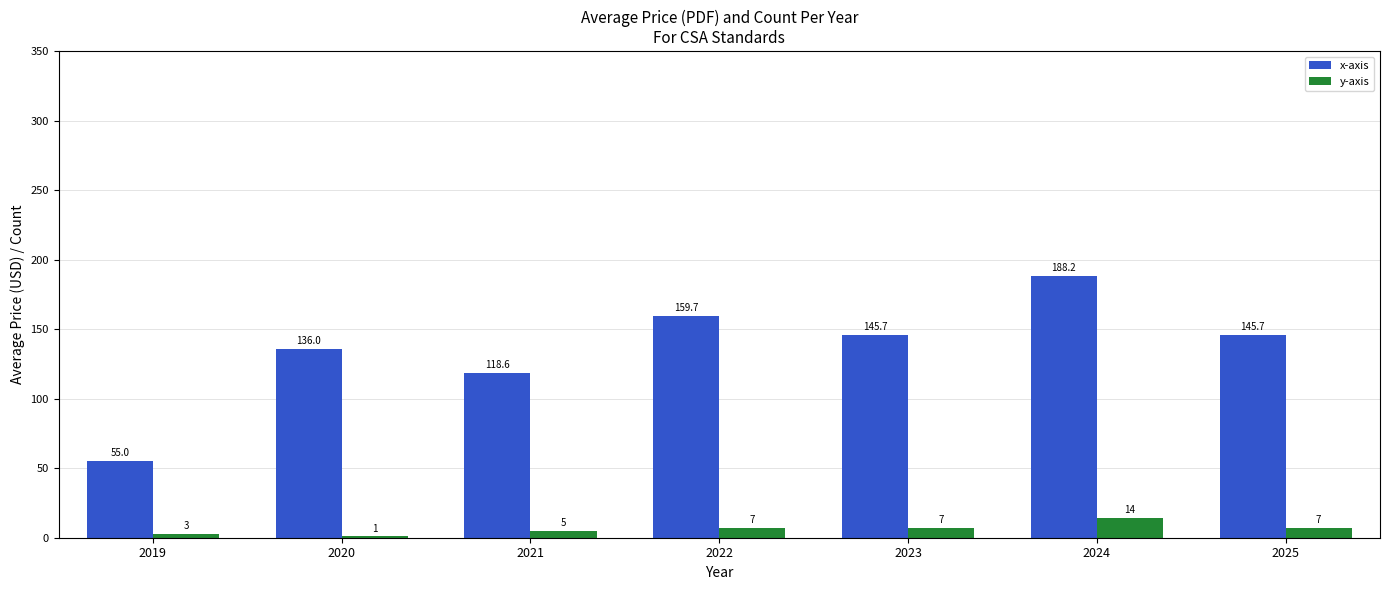

What is the highest value of the x-axis series?

188.2